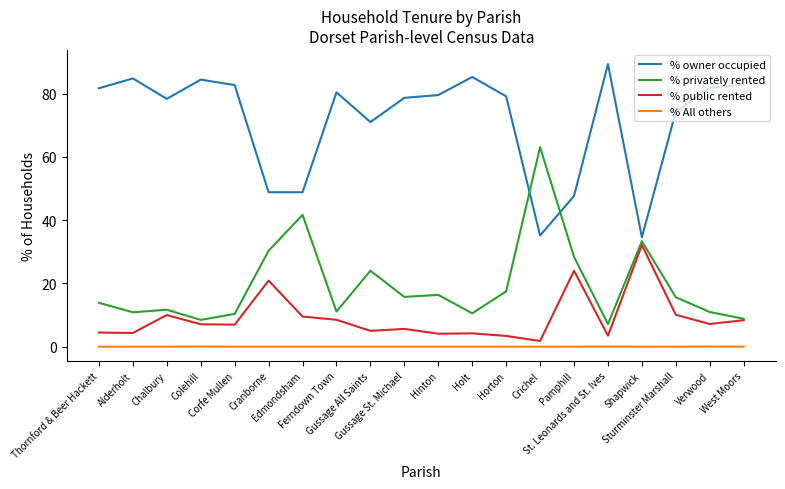

Rank the series by their maximum value, from lowest to highest.

% All others, % public rented, % privately rented, % owner occupied